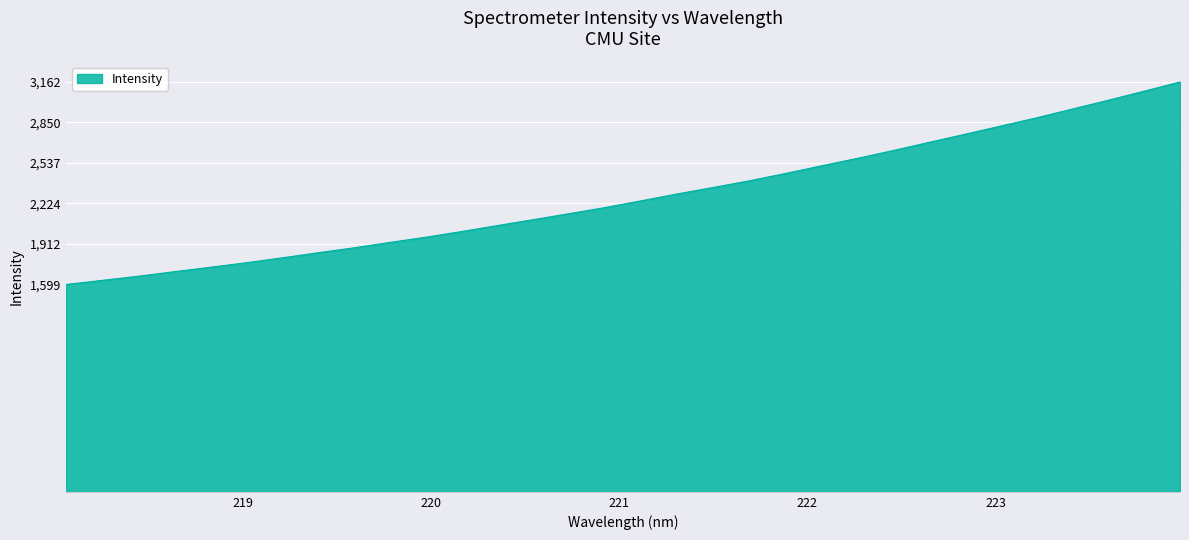

What is the difference between the maximum and minimum values?

1563.0